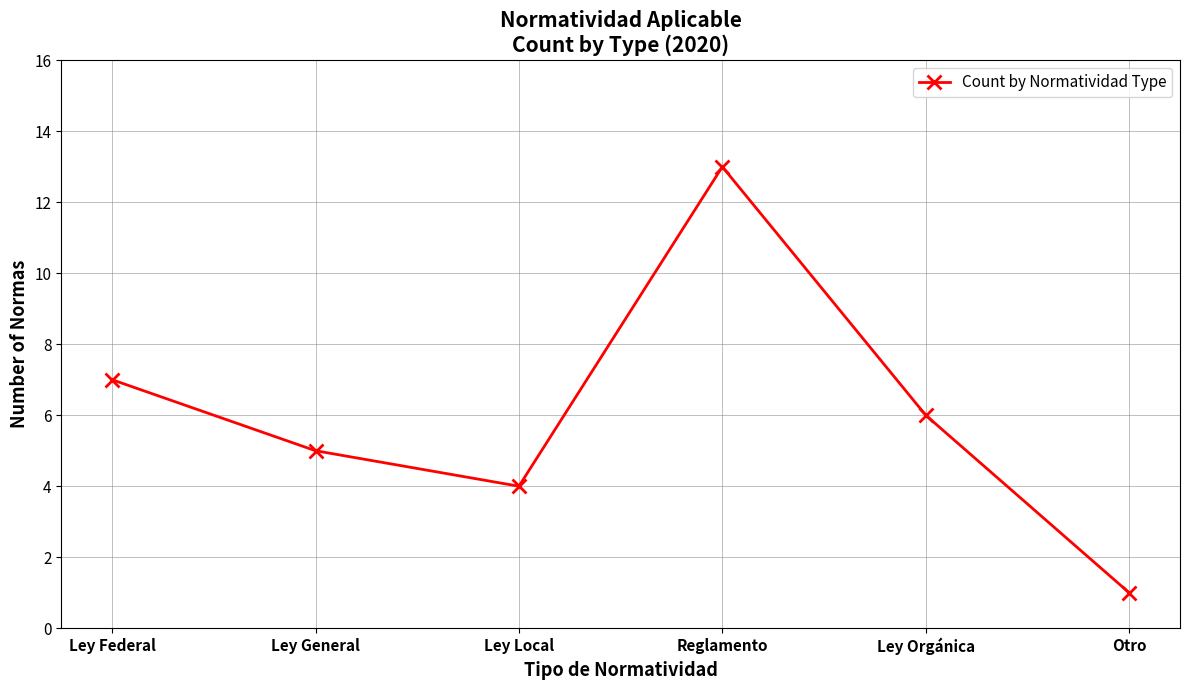

What is the minimum value shown in the chart?

1